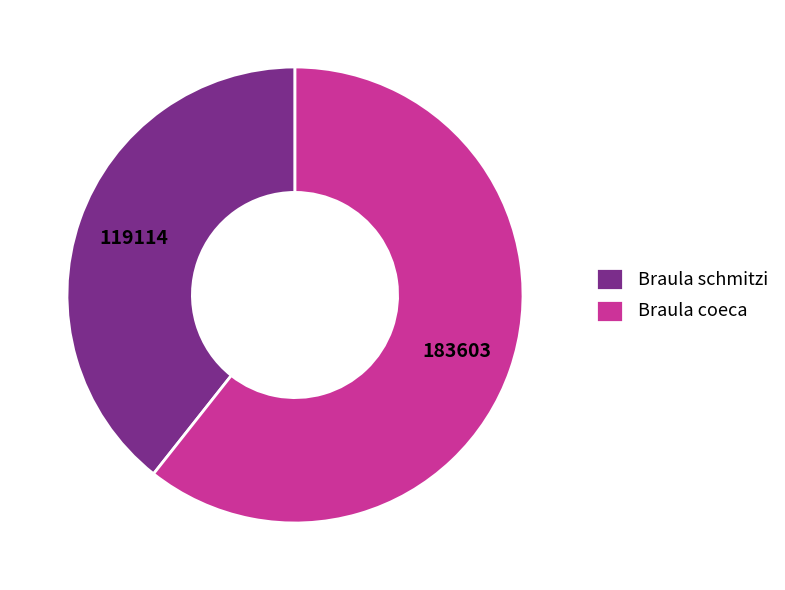

Rank the categories by value from lowest to highest.

Braula schmitzi, Braula coeca